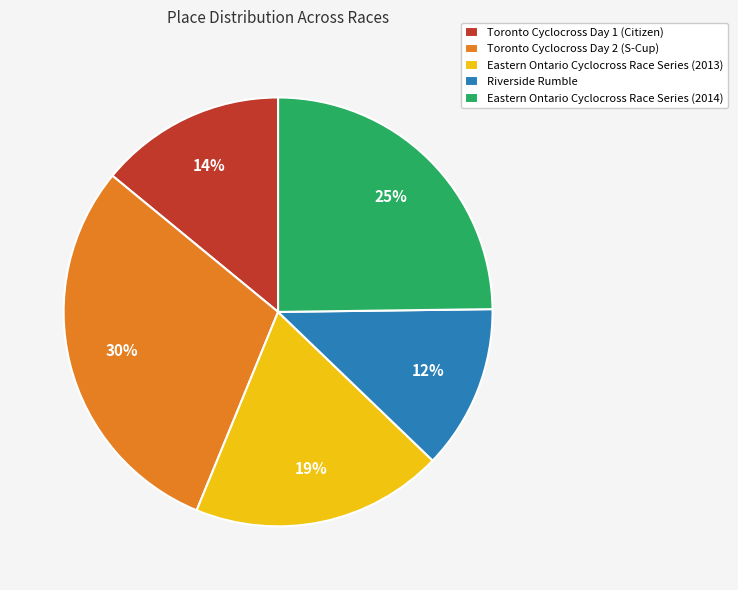

Which has a higher value, Eastern Ontario Cyclocross Race Series (2013) or Toronto Cyclocross Day 1 (Citizen)?

Eastern Ontario Cyclocross Race Series (2013)